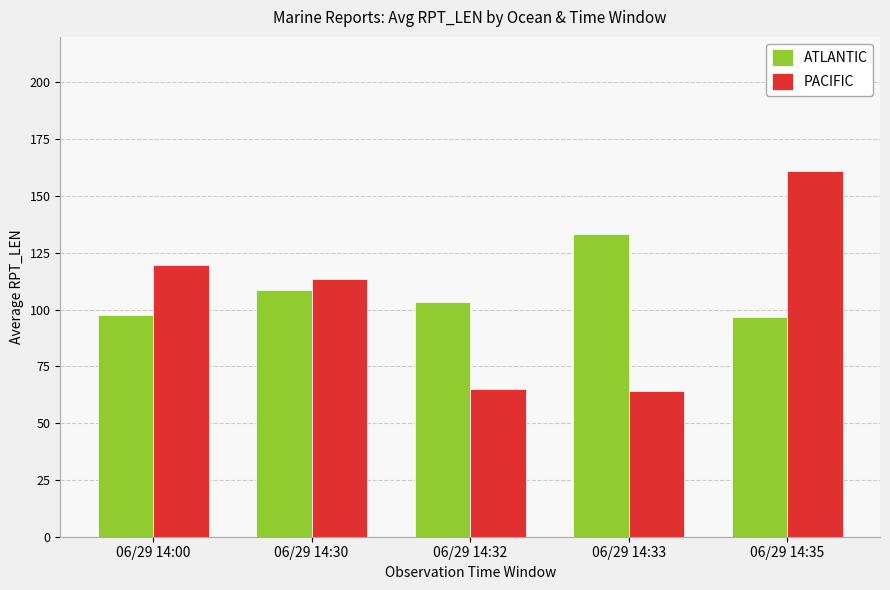

List the series in order of their peak value, highest first.

PACIFIC, ATLANTIC